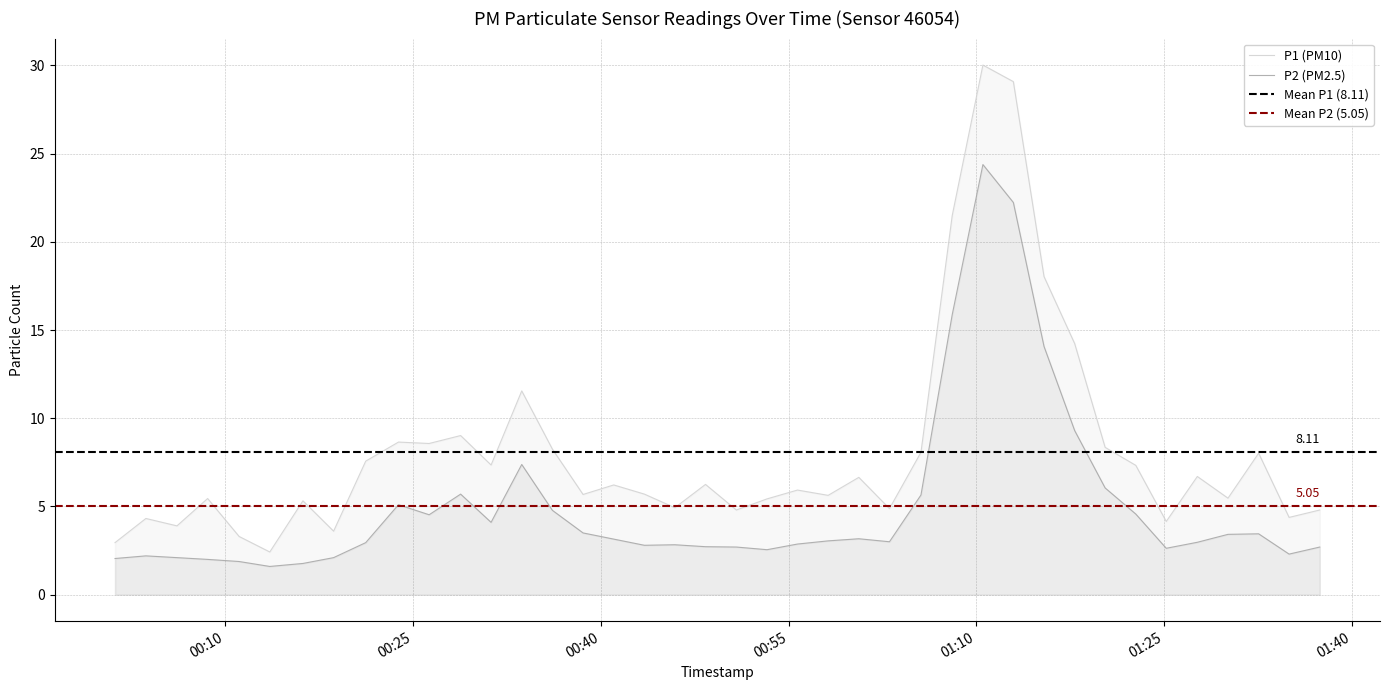

Reading left to right, list all the values displayed in this chart.

P1: 3.0	4.3	3.9	5.5	3.3	2.4	5.3	3.6	7.6	8.7	8.6	9.0	7.3	11.6	8.2	5.7	6.2	5.7	4.9	6.2	4.8	5.4	5.9	5.6	6.7	4.9	8.1	21.5	30.0	29.1	18.0	14.2	8.3	7.3	4.2	6.7	5.5	8.0	4.4	4.8
P2: 2.0	2.2	2.1	2.0	1.9	1.6	1.8	2.1	3.0	5.1	4.5	5.7	4.1	7.4	4.8	3.5	3.1	2.8	2.8	2.7	2.7	2.5	2.9	3.0	3.2	3.0	5.7	15.9	24.4	22.2	14.1	9.3	6.0	4.6	2.6	3.0	3.4	3.5	2.3	2.7